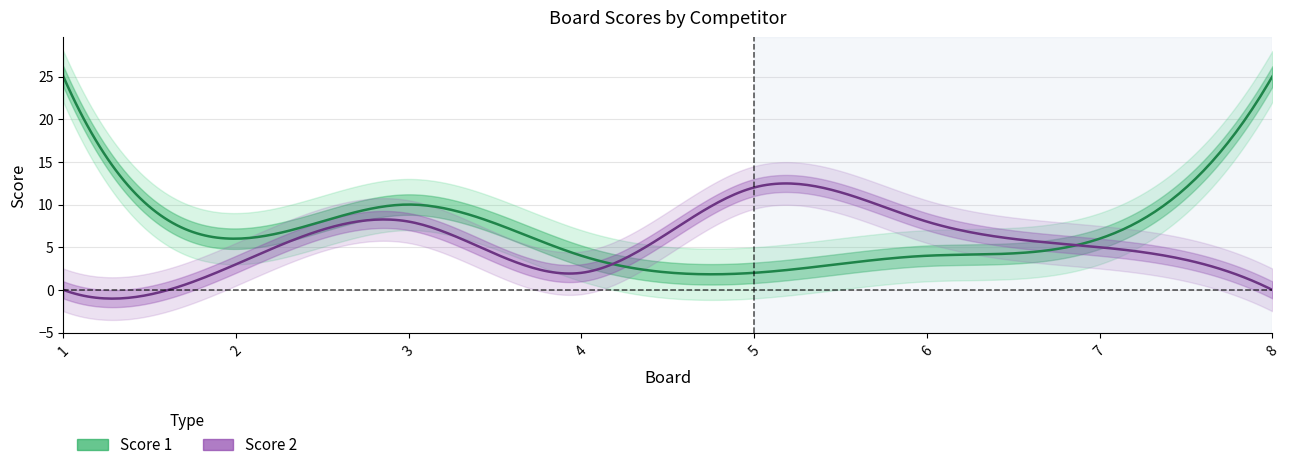

What is the average value of the Score 2 series?

5